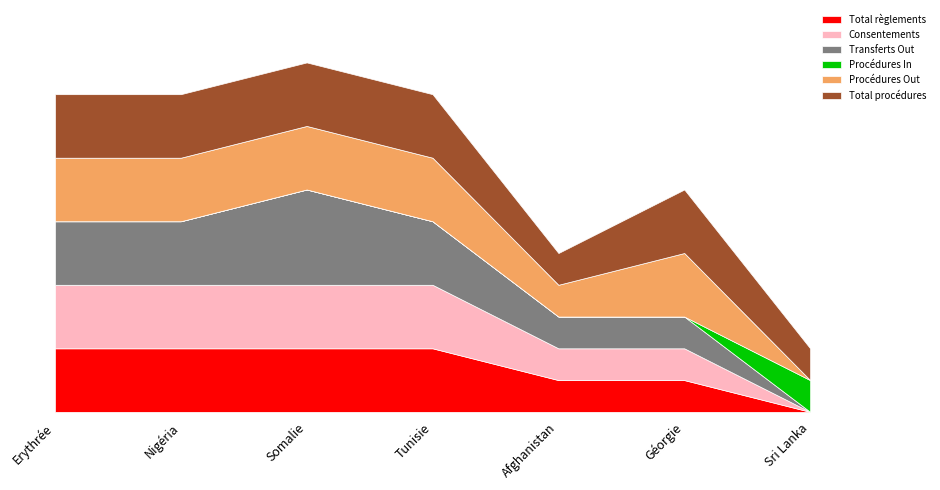

True or false: Total règlements and Consentements cross at least once.

False